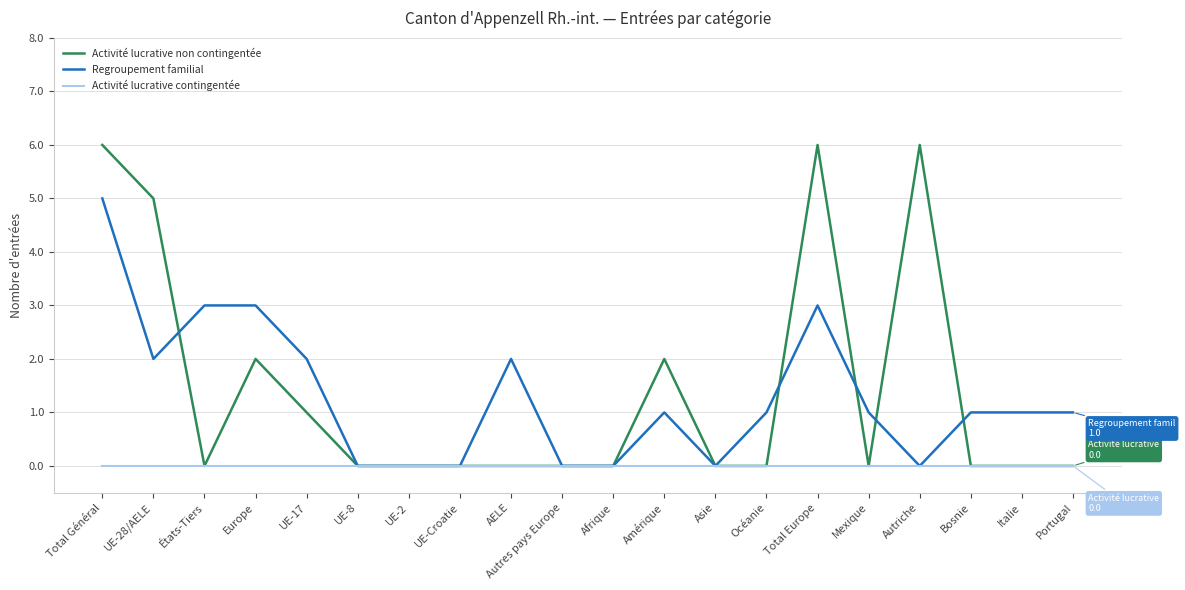

Between UE-28/AELE and UE-17, which series saw the biggest shift?

Activité lucrative non contingentée